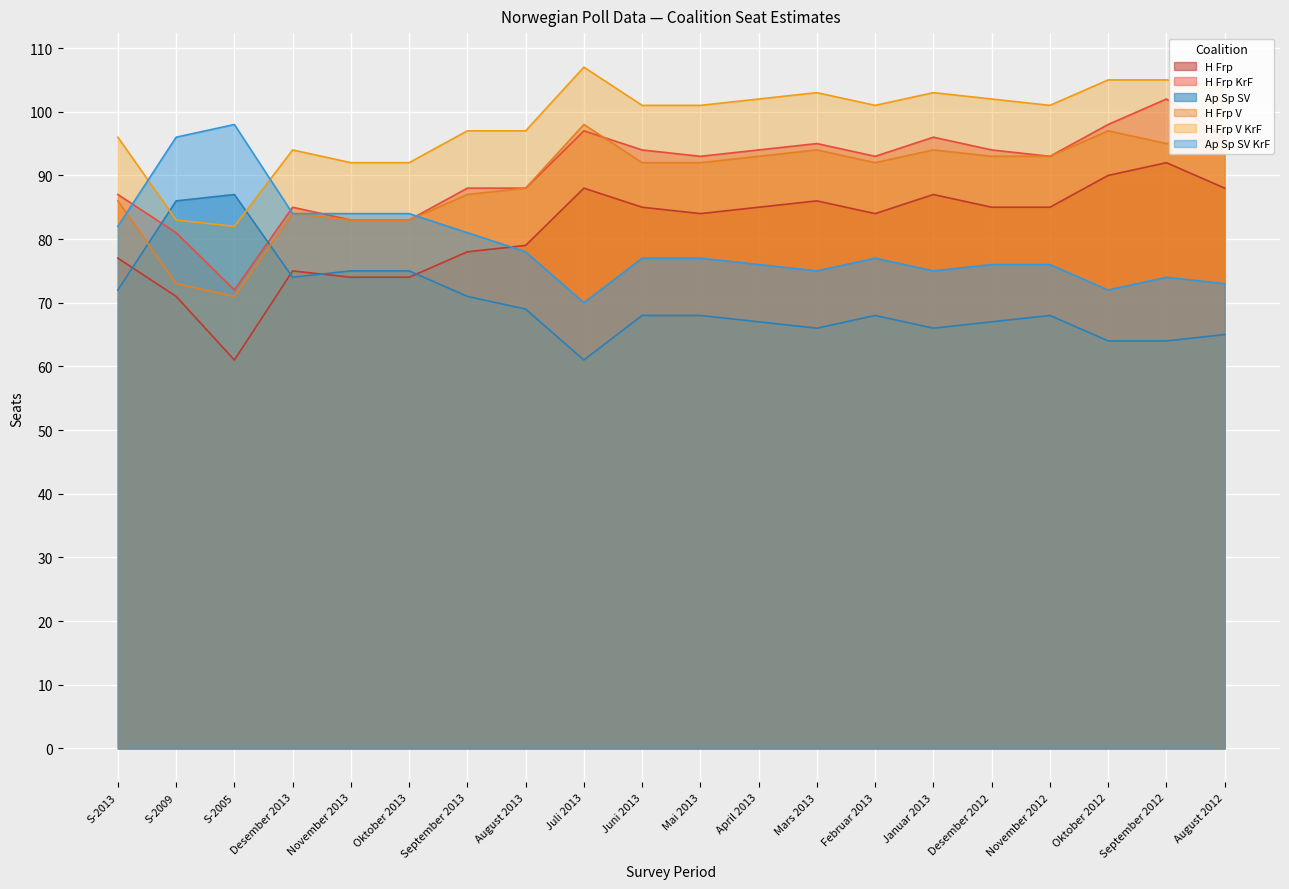

Reading left to right, what are all the values shown in this chart?

H Frp: 77	71	61	75	74	74	78	79	88	85	84	85	86	84	87	85	85	90	92	88
H Frp KrF: 87	81	72	85	83	83	88	88	97	94	93	94	95	93	96	94	93	98	102	96
Ap Sp SV: 72	86	87	74	75	75	71	69	61	68	68	67	66	68	66	67	68	64	64	65
H Frp V: 86	73	71	84	83	83	87	88	98	92	92	93	94	92	94	93	93	97	95	96
H Frp V KrF: 96	83	82	94	92	92	97	97	107	101	101	102	103	101	103	102	101	105	105	104
Ap Sp SV KrF: 82	96	98	84	84	84	81	78	70	77	77	76	75	77	75	76	76	72	74	73